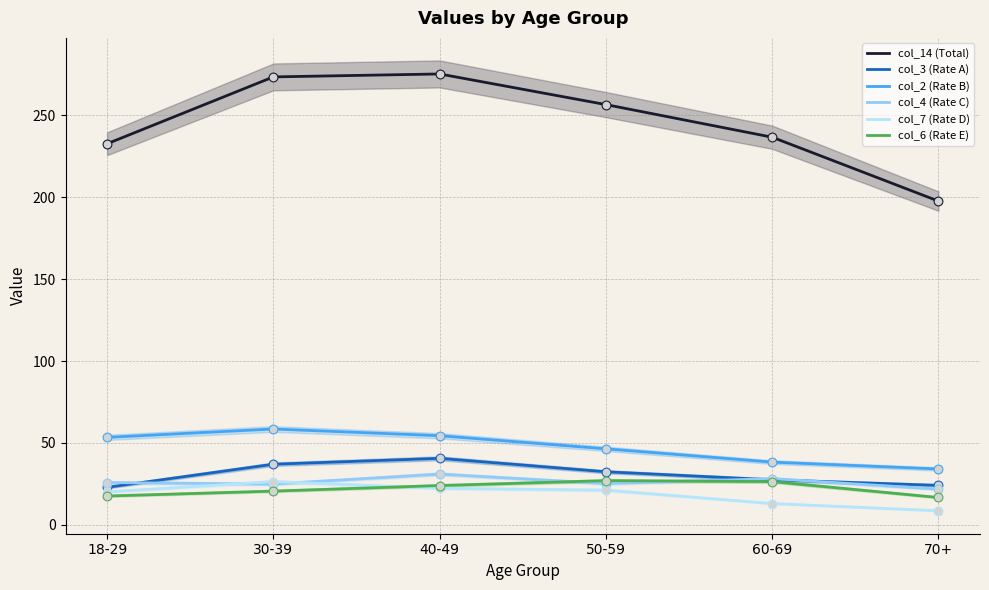

Which series contains the lowest Y value?

col_7 (Rate D)